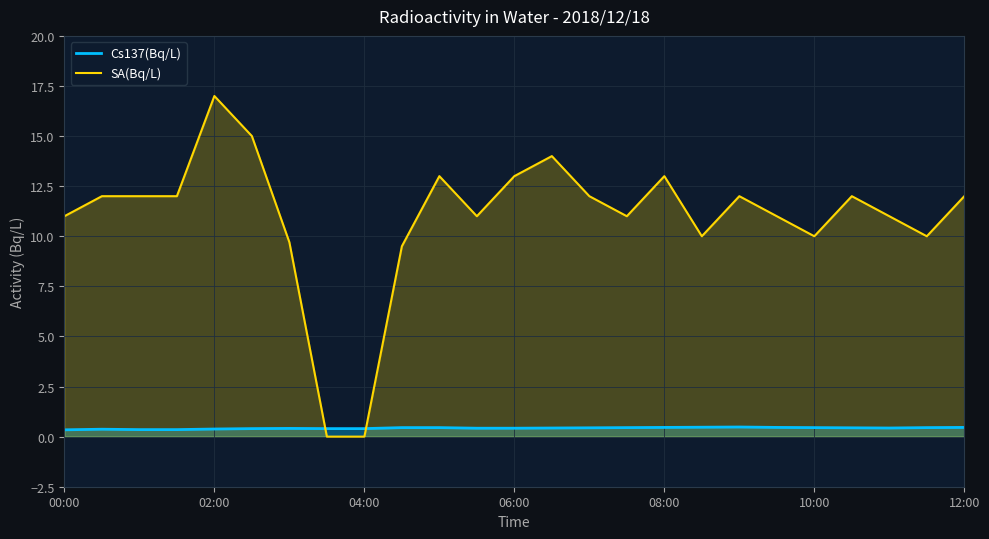

Which label corresponds to the largest value in the chart?

02:00